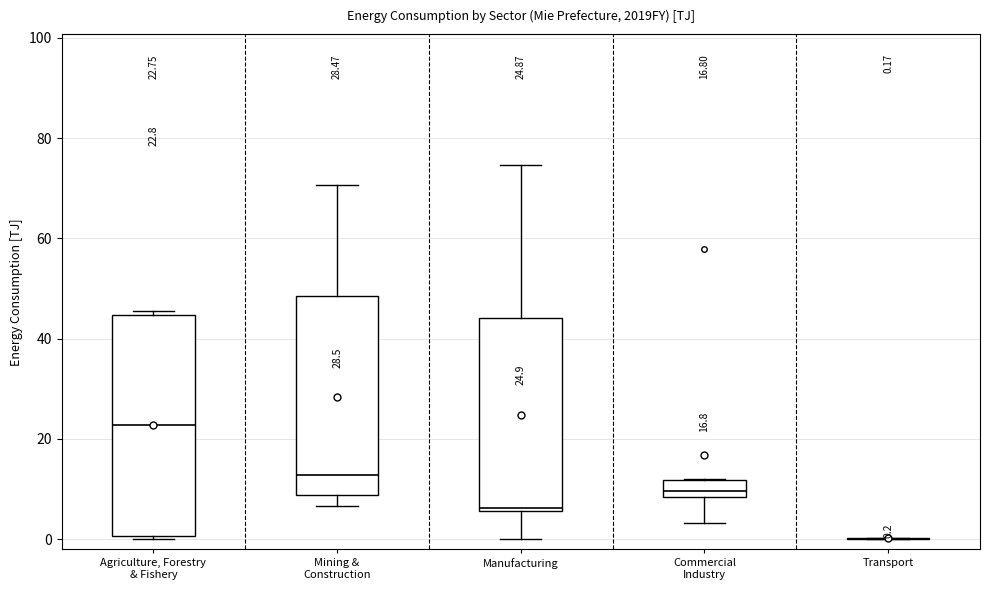

Comparing the boxes themselves (not the whiskers), which one is the tallest?

Agriculture, Forestry & Fishery